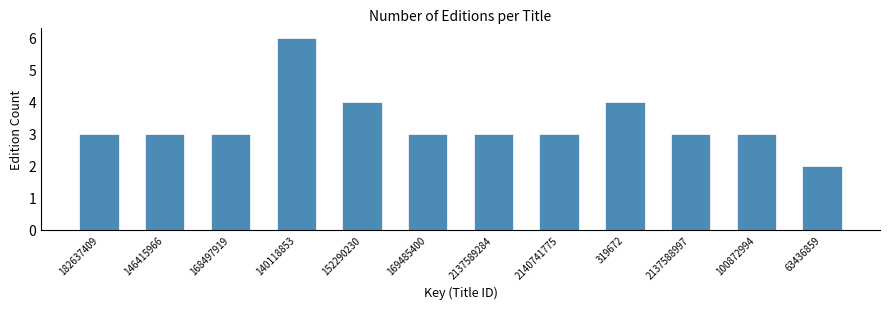

Reading right to left, list all the values displayed in this chart.

2	3	3	4	3	3	3	4	6	3	3	3